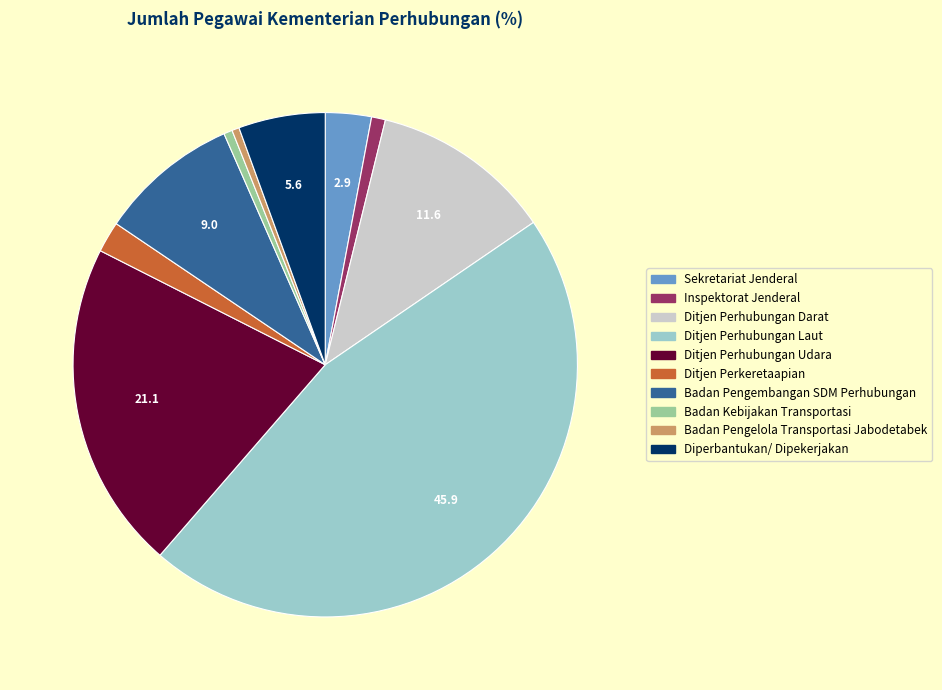

True or false: Ditjen Perkeretaapian accounts for 2% of the total.

True